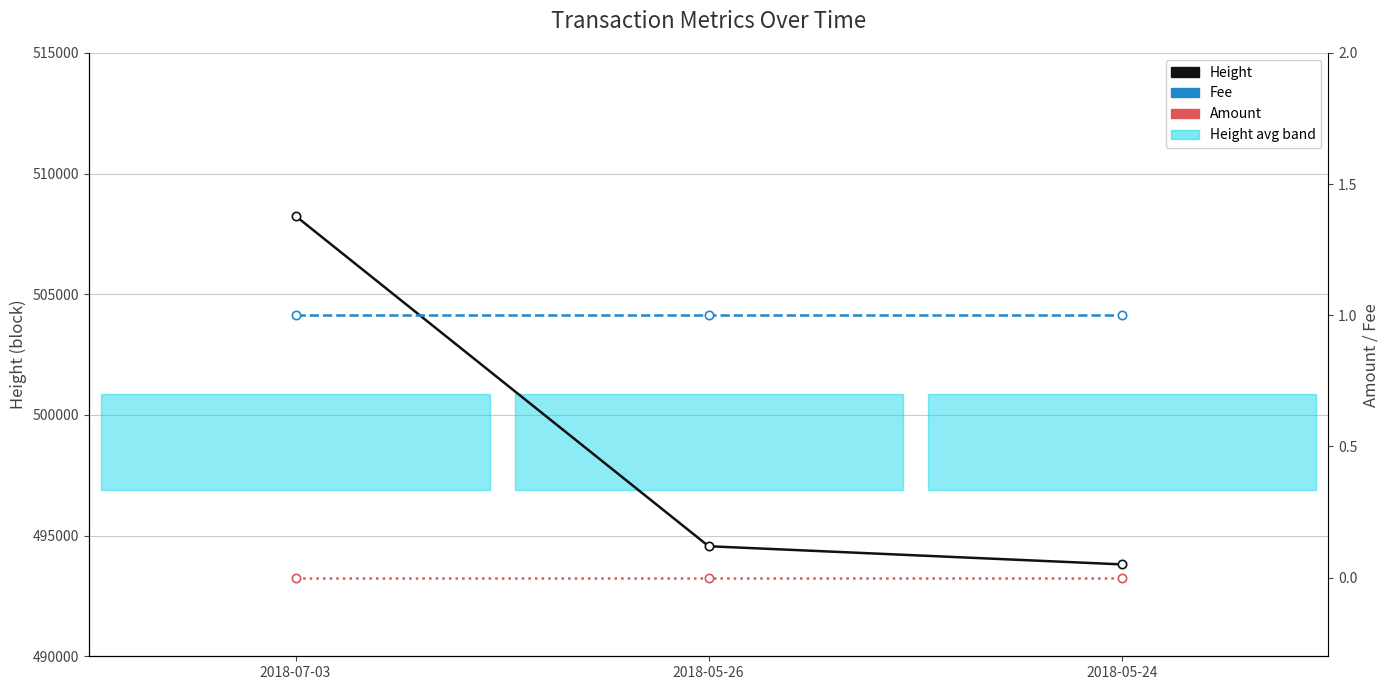

Count the number of categories in the chart.

3